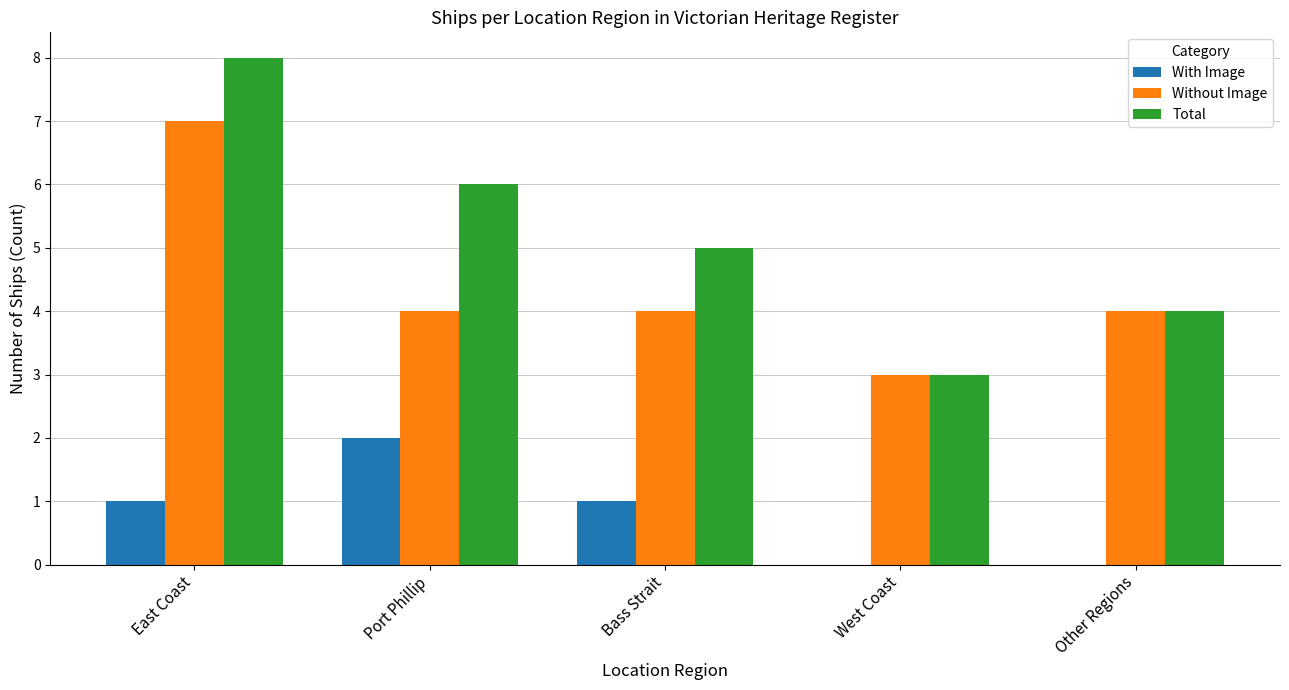

Which category has the highest value in the Without Image series?

East Coast